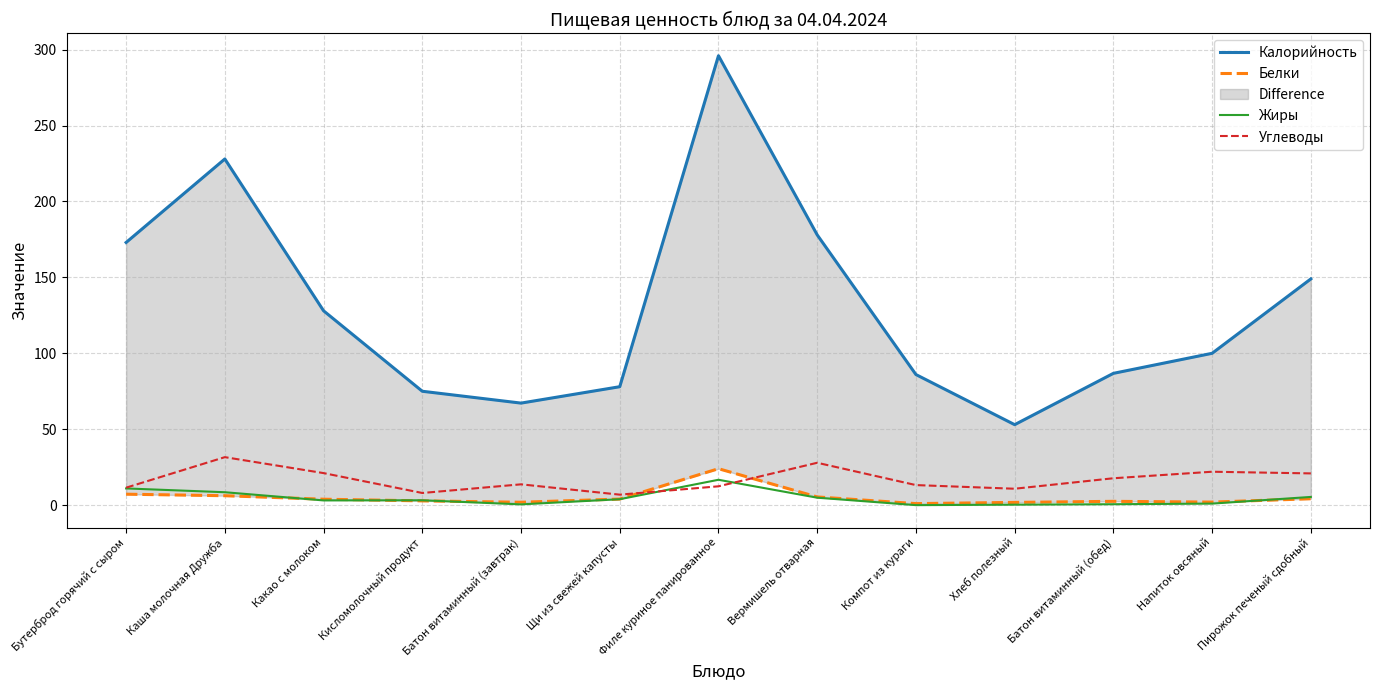

What is the difference between the highest and lowest values at Какао с молоком?

124.9